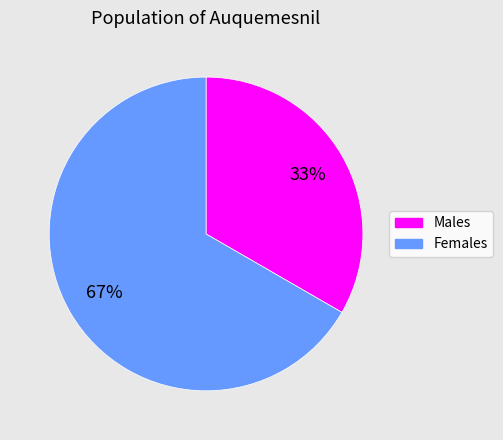

To the nearest percent, what is the average slice percentage?

50%